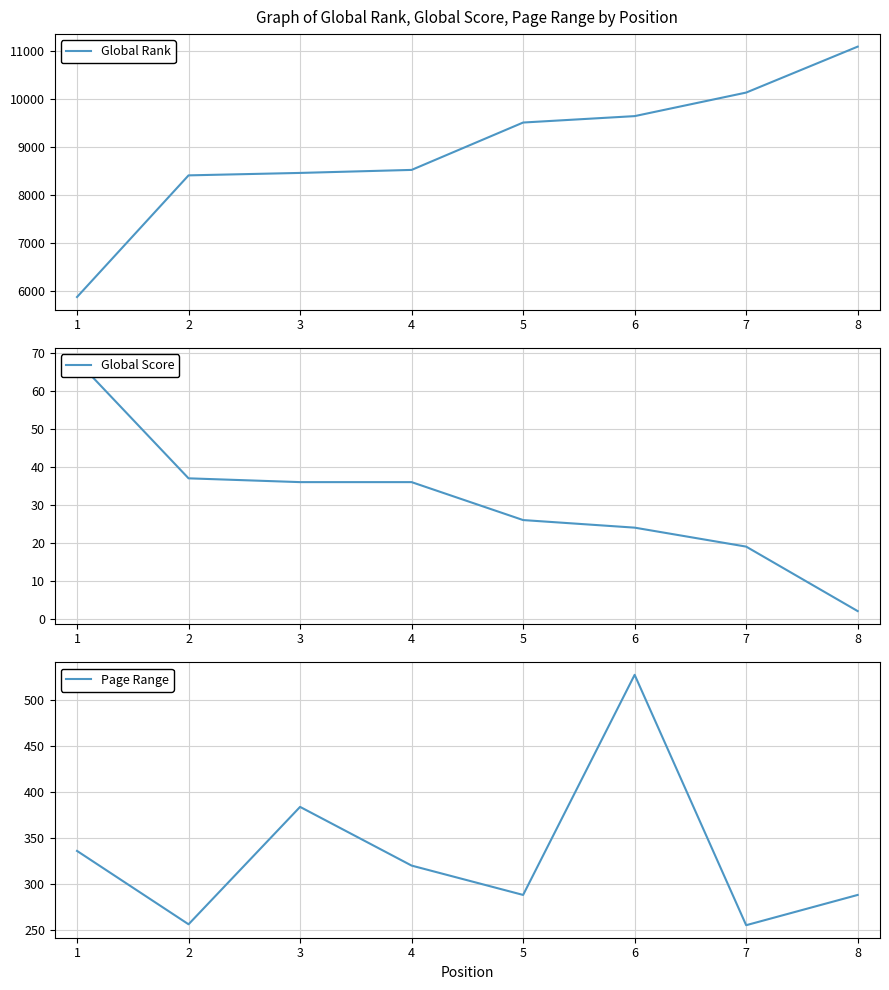

The value of Global Rank at 5 is 15009. True or false?

False